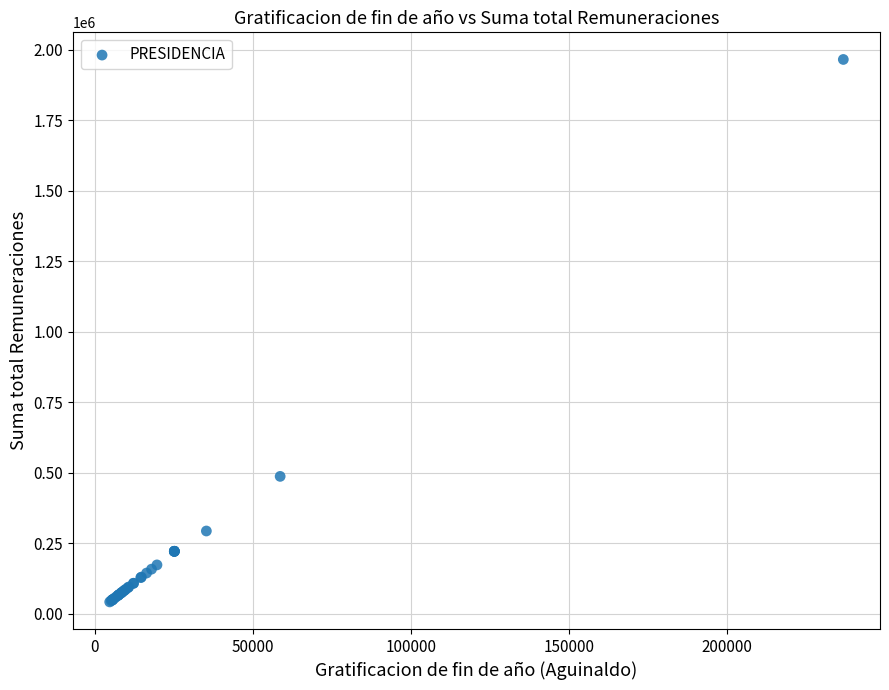

What Y value in the scatter plot is closest to 1003350?

486948.5